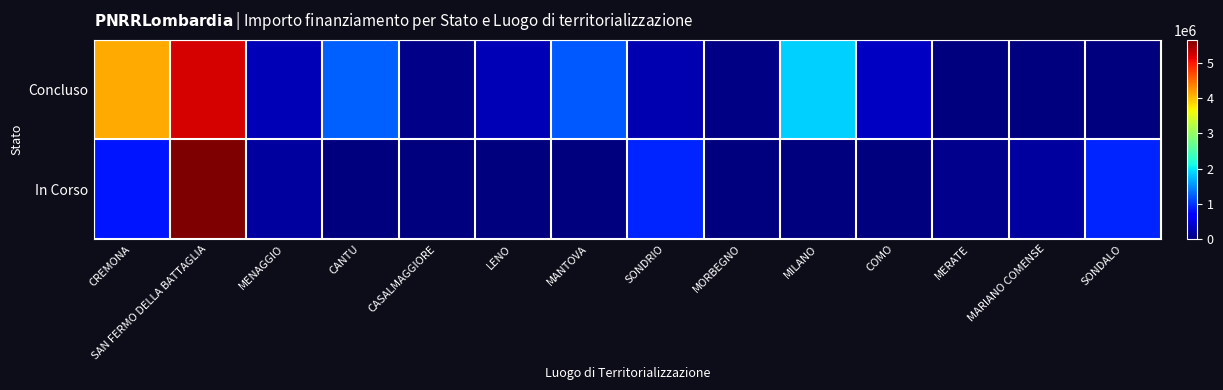

What is the spread (max minus min) of values at MARIANO COMENSE?

165553.7